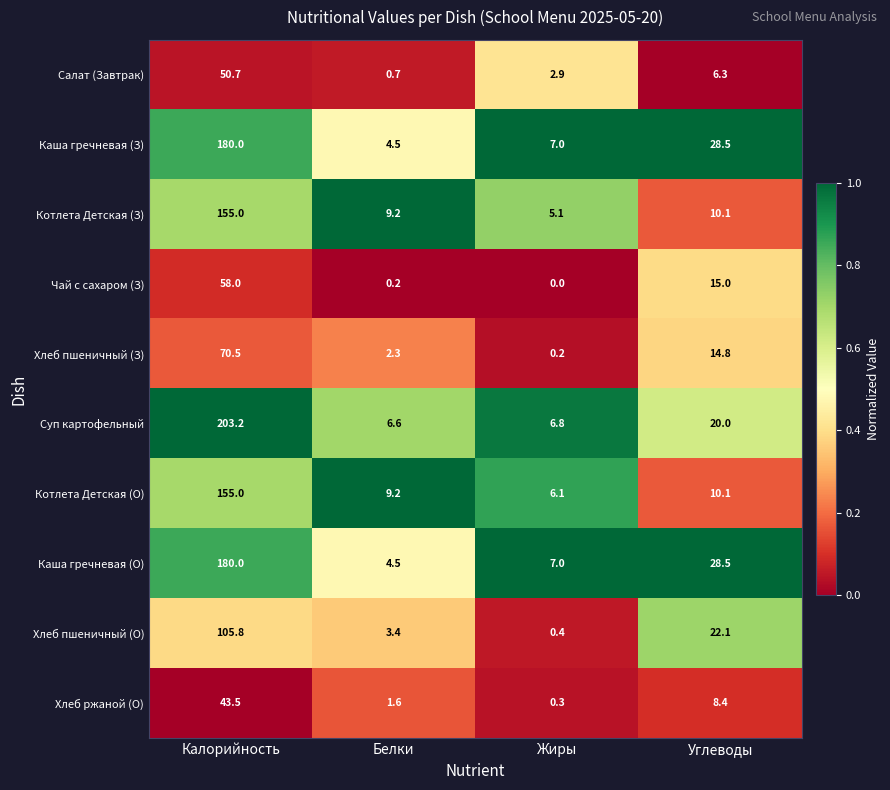

What is the difference between the maximum and minimum values in the Хлеб ржаной (О) series?

43.2